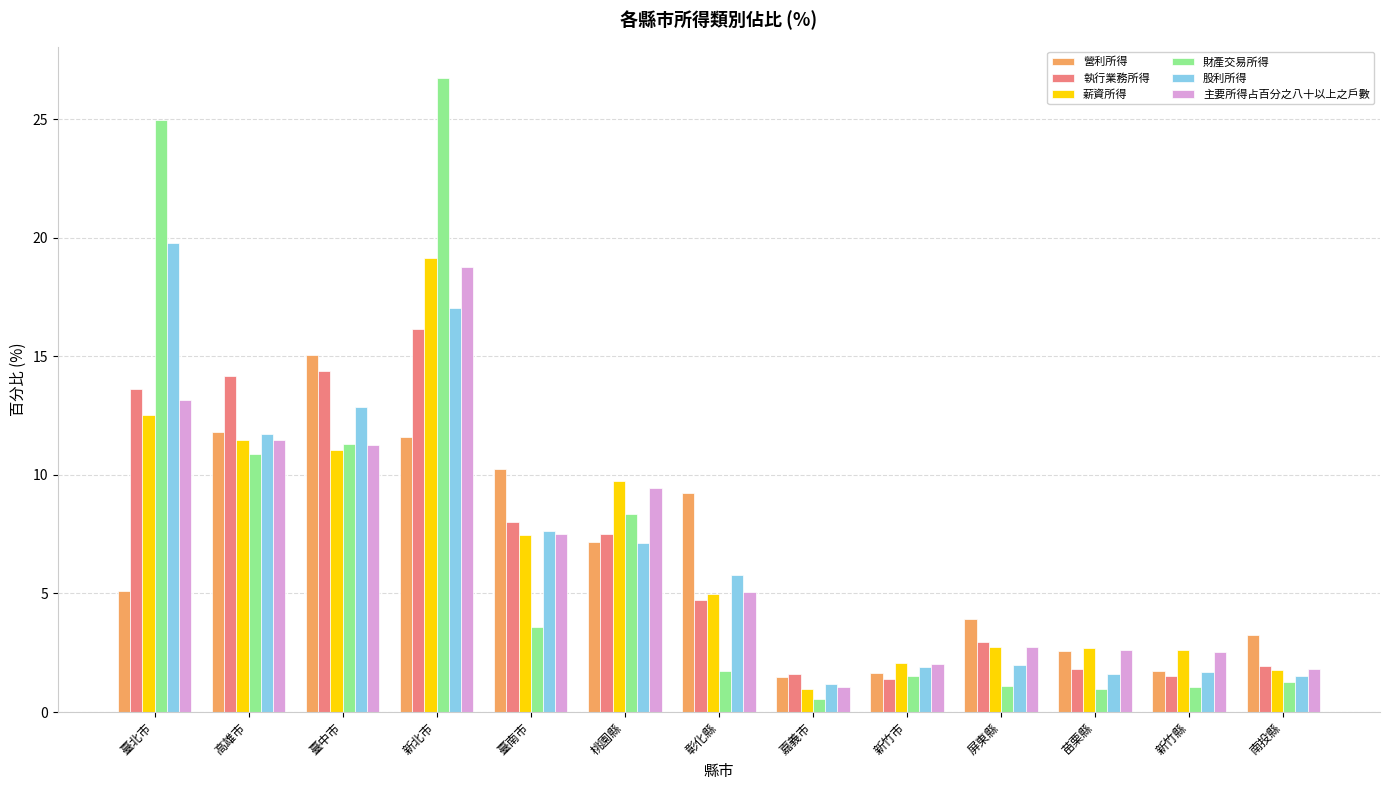

What is the sum of all 財產交易所得 values?

94.0